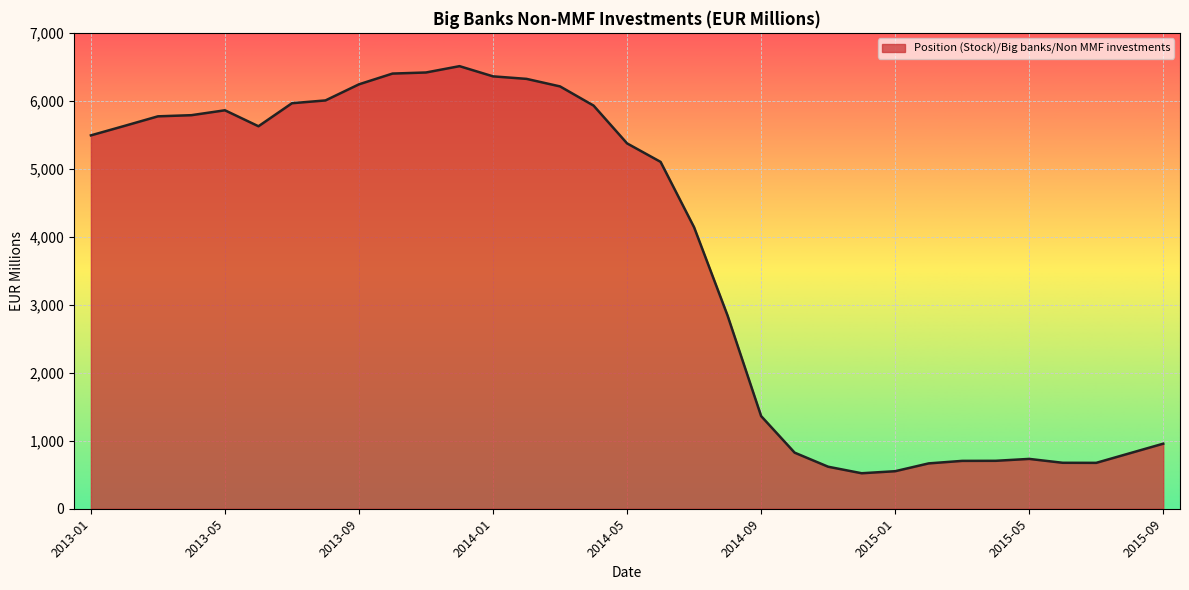

What is the difference between the maximum and minimum values?

5988